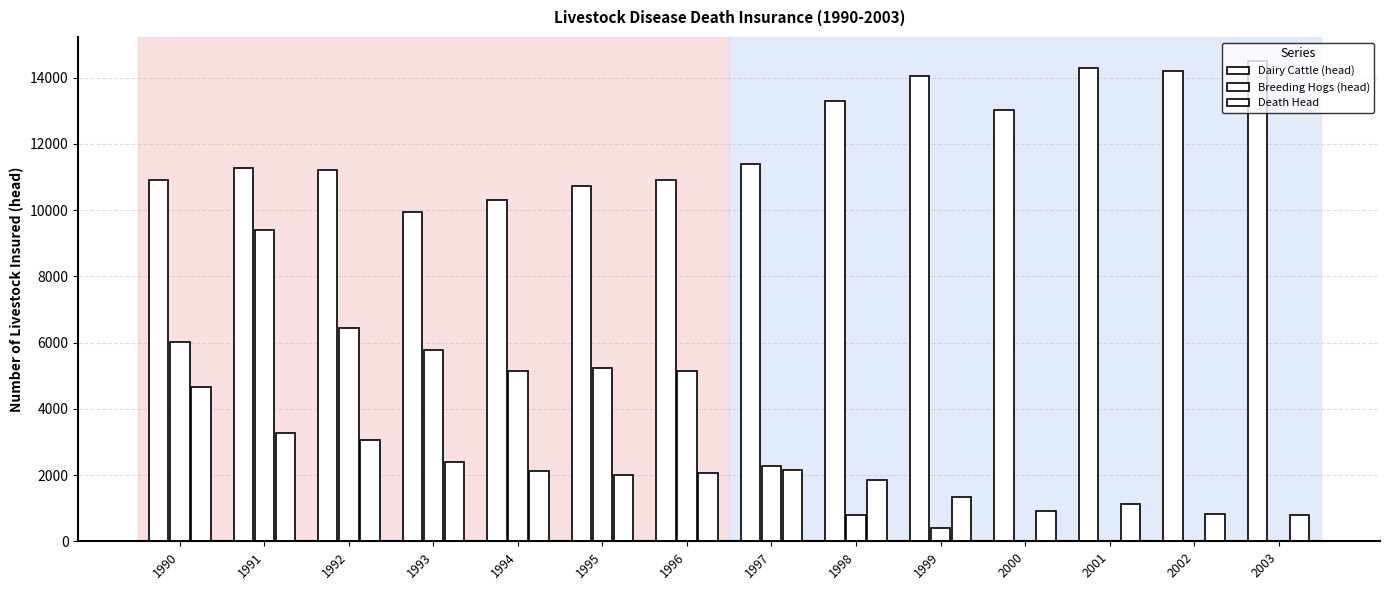

Are the bars grouped side by side (vs. stacked)?

Yes